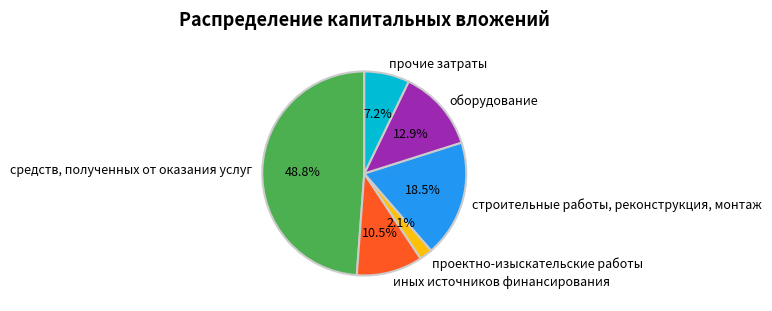

What portion of the pie excludes прочие затраты?

92.8%